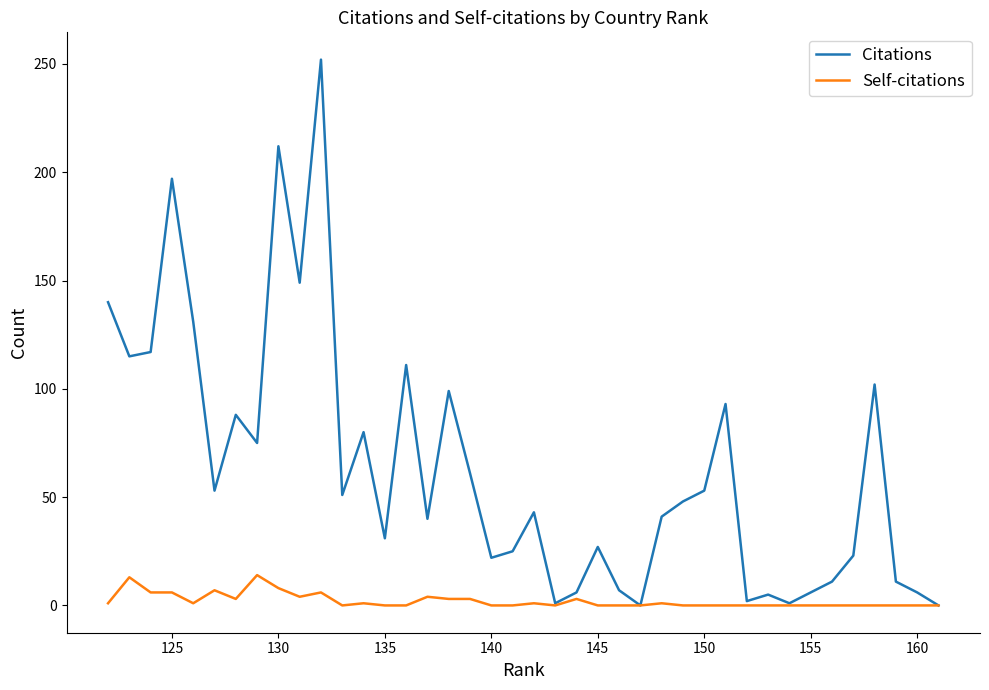

True or false: Citations and Self-citations intersect in this chart.

False